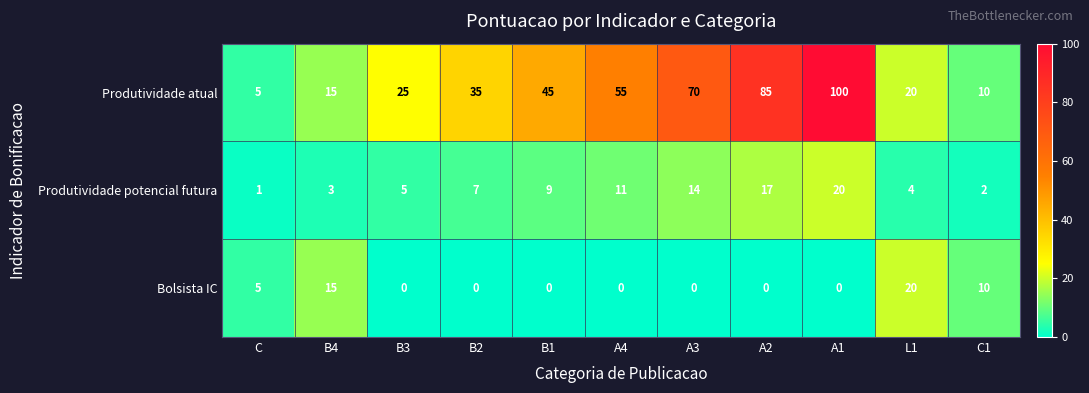

Rank the categories by Produtividade potencial futura value from highest to lowest.

A1, A2, A3, A4, B1, B2, B3, L1, B4, C1, C